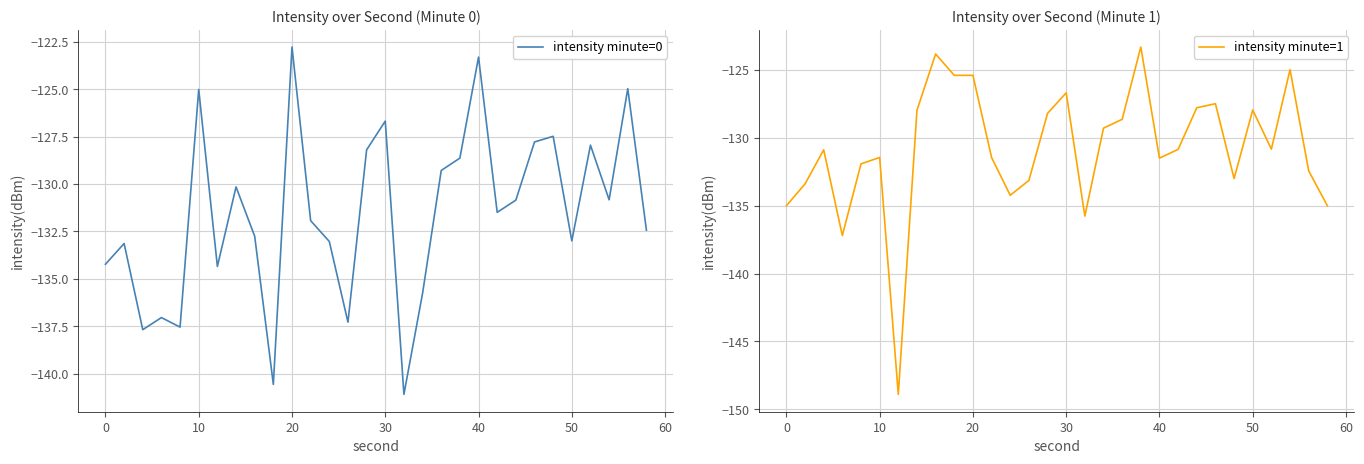

True or false: intensity minute=1 and intensity minute=0 cross at least once.

True